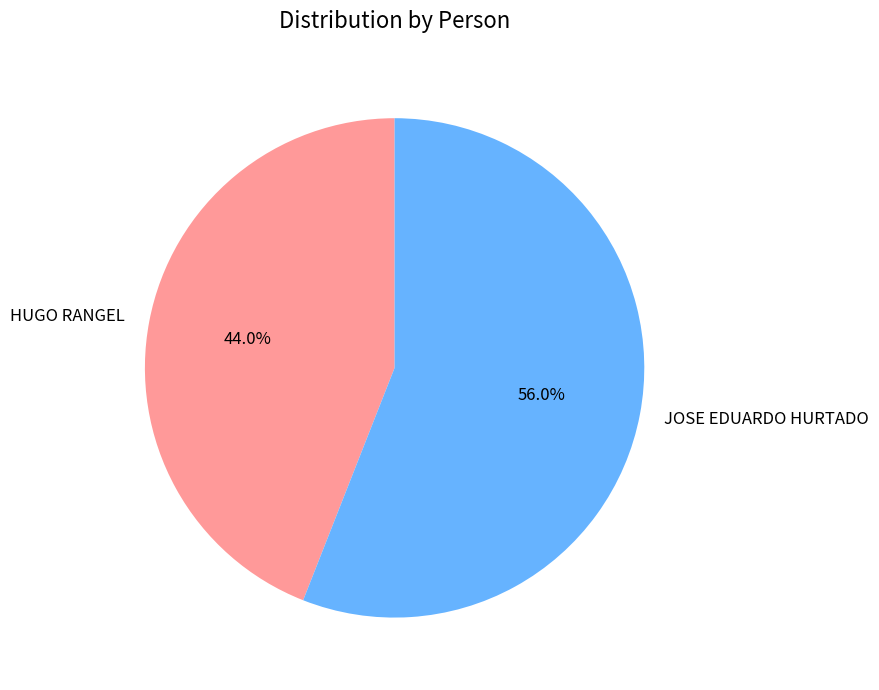

What is the ratio of the value at JOSE EDUARDO HURTADO to the value at HUGO RANGEL?

1.3